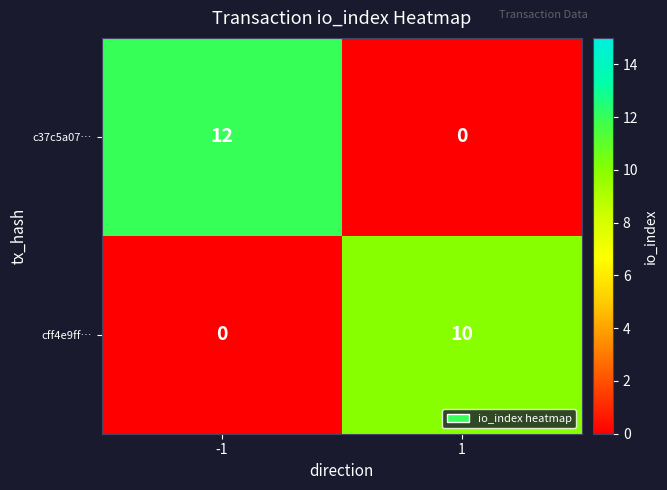

Which series changed the most between -1 and 1?

c37c5a07…